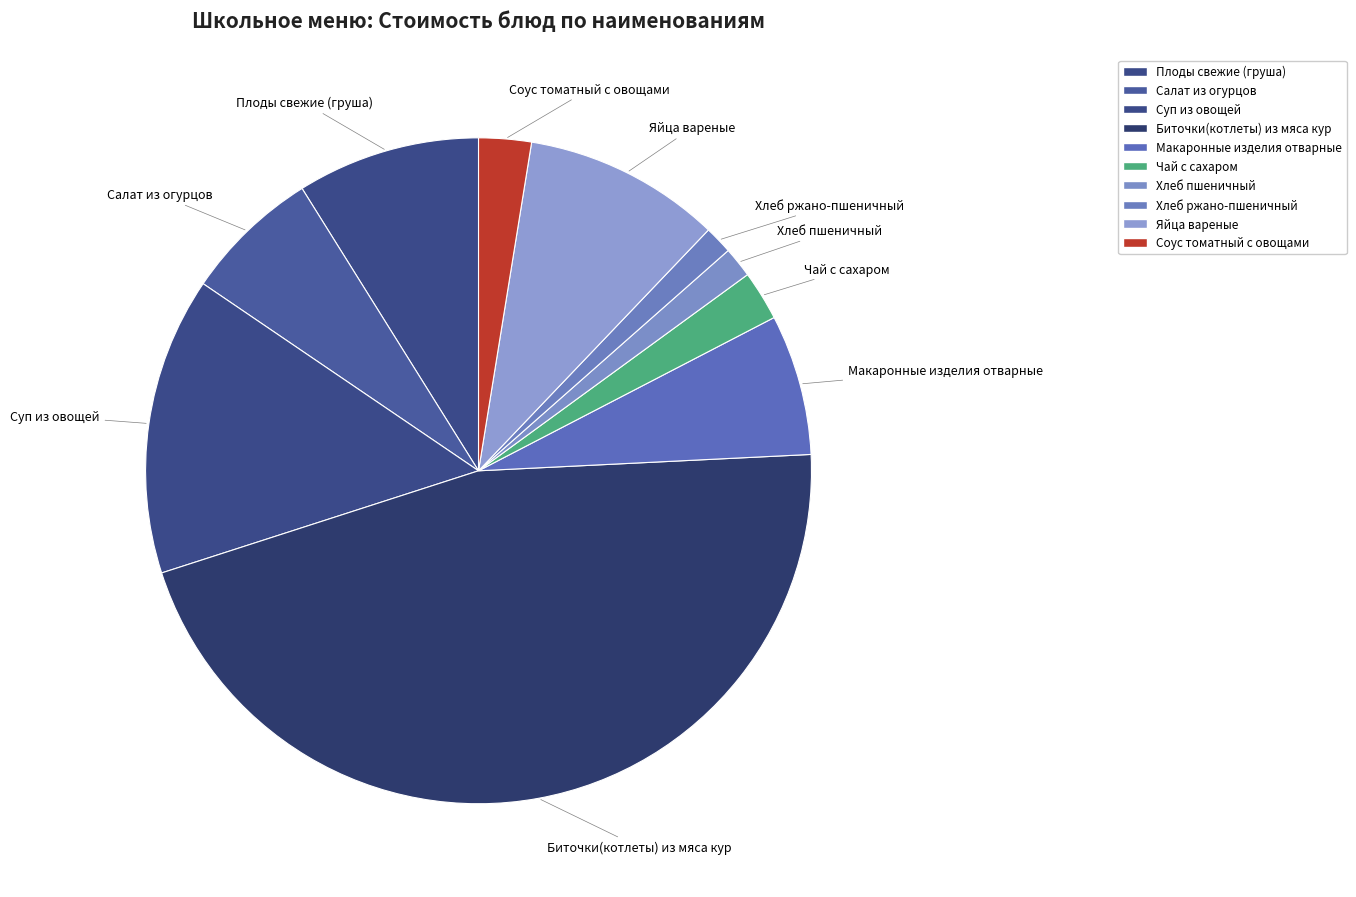

To the nearest percent, what percentage of the pie is Биточки(котлеты) из мяса кур?

46%